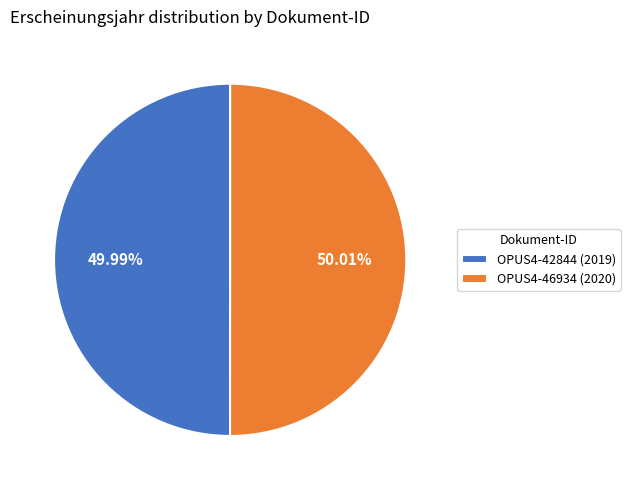

Is the sum of OPUS4-42844 (2019) and OPUS4-46934 (2020) greater than half?

Yes